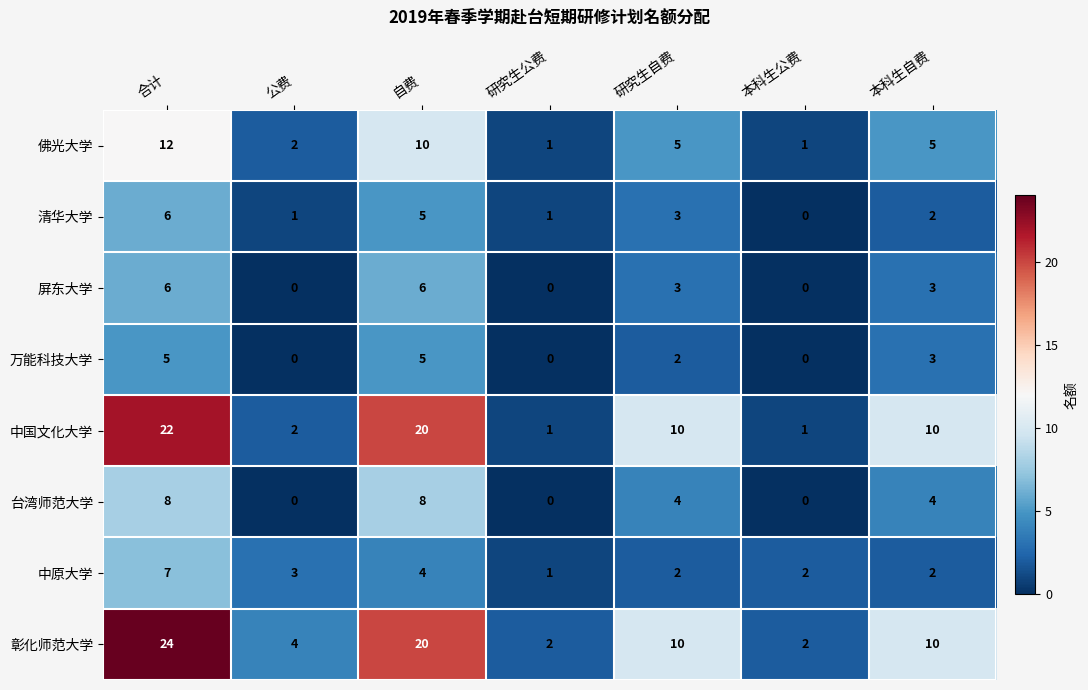

What is the spread (max minus min) of values at 自费?

16